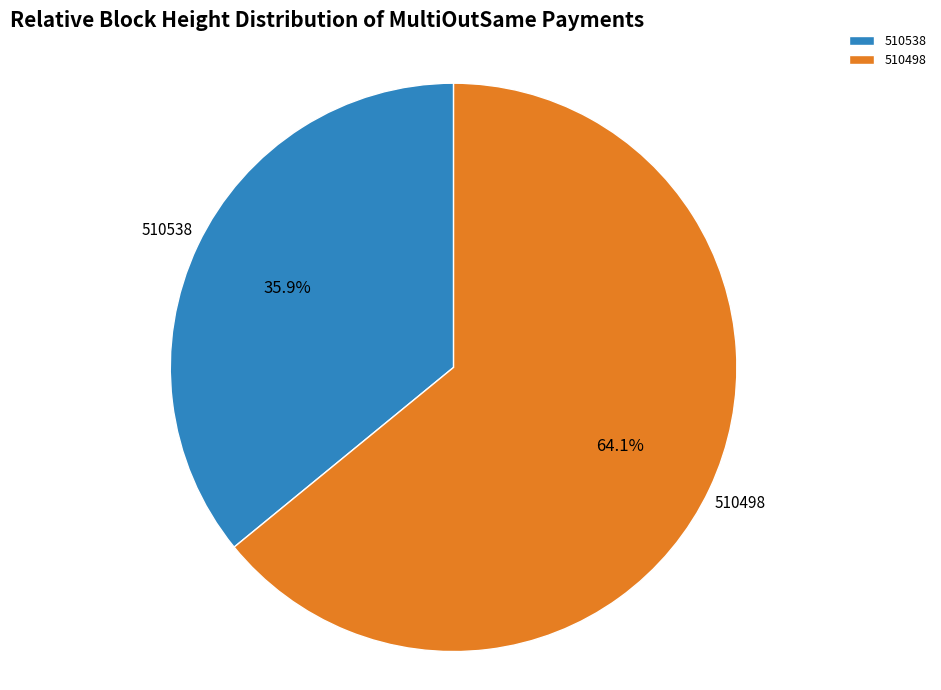

Rank the categories by value from lowest to highest.

510538, 510498